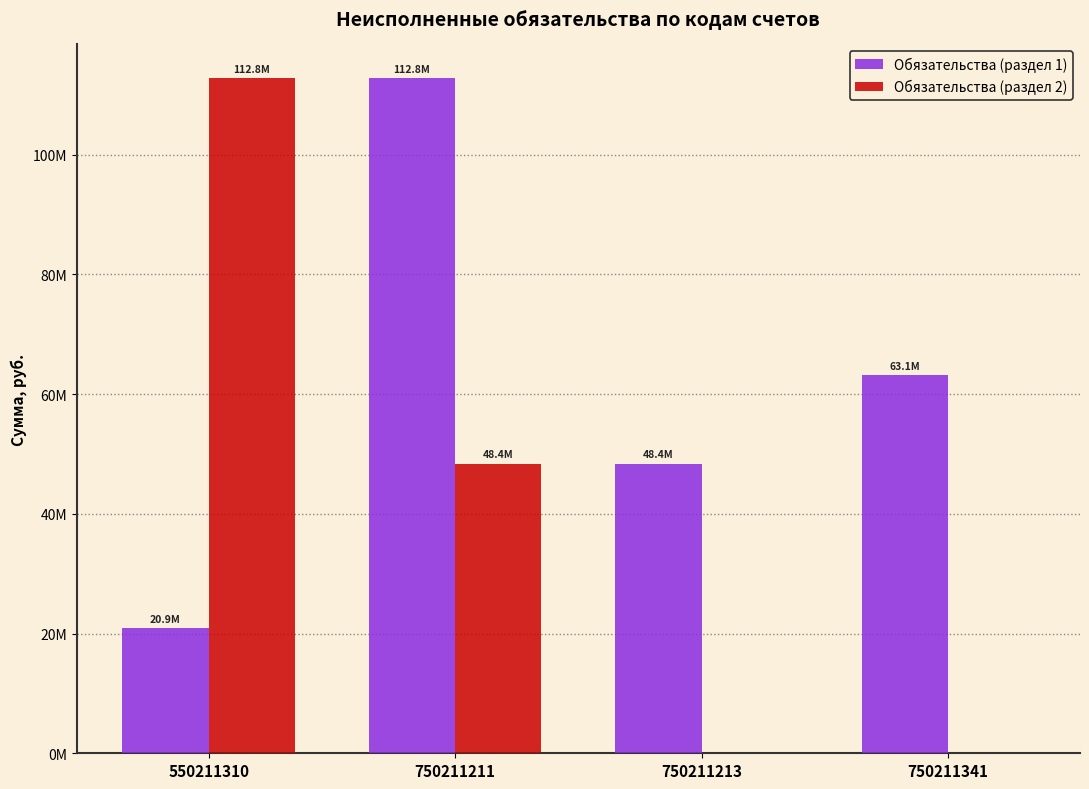

Are the bars grouped side by side (vs. stacked)?

Yes